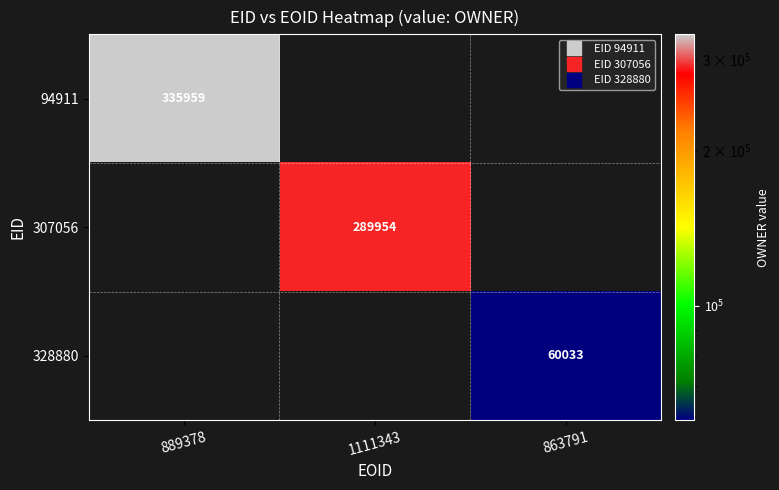

At 889378, list the series in order from smallest to largest.

94911, 307056, 328880